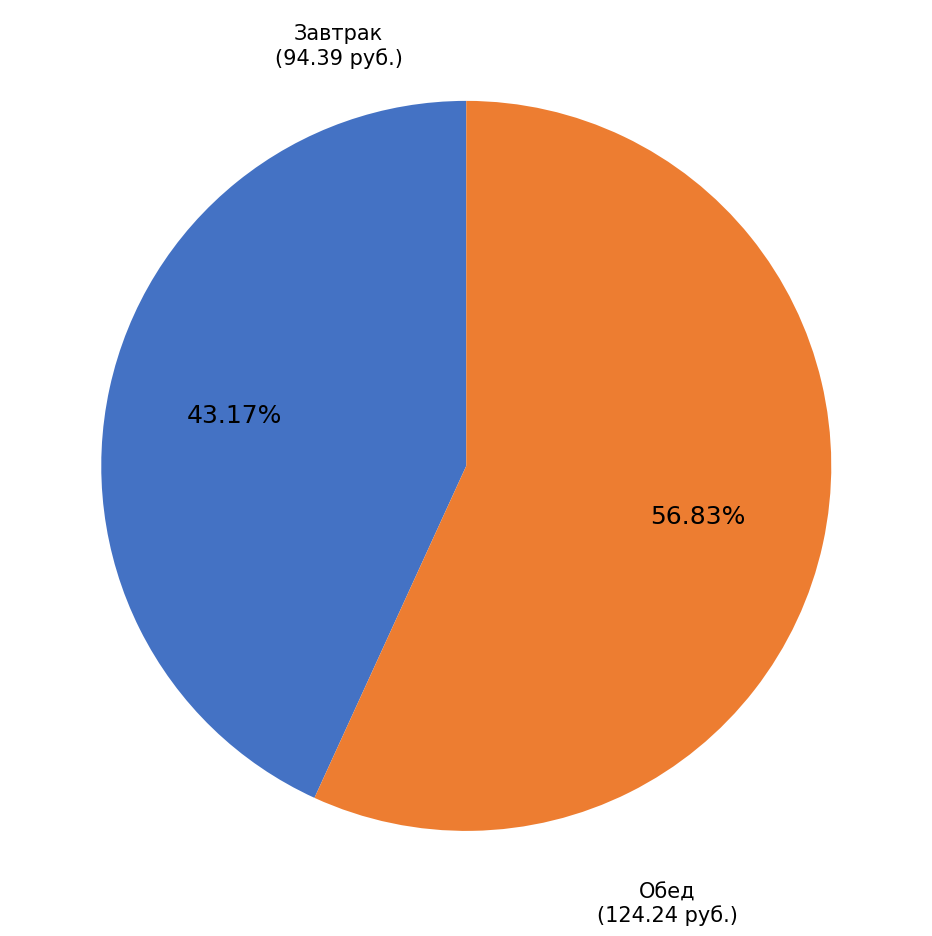

Does any single category account for the majority?

Yes